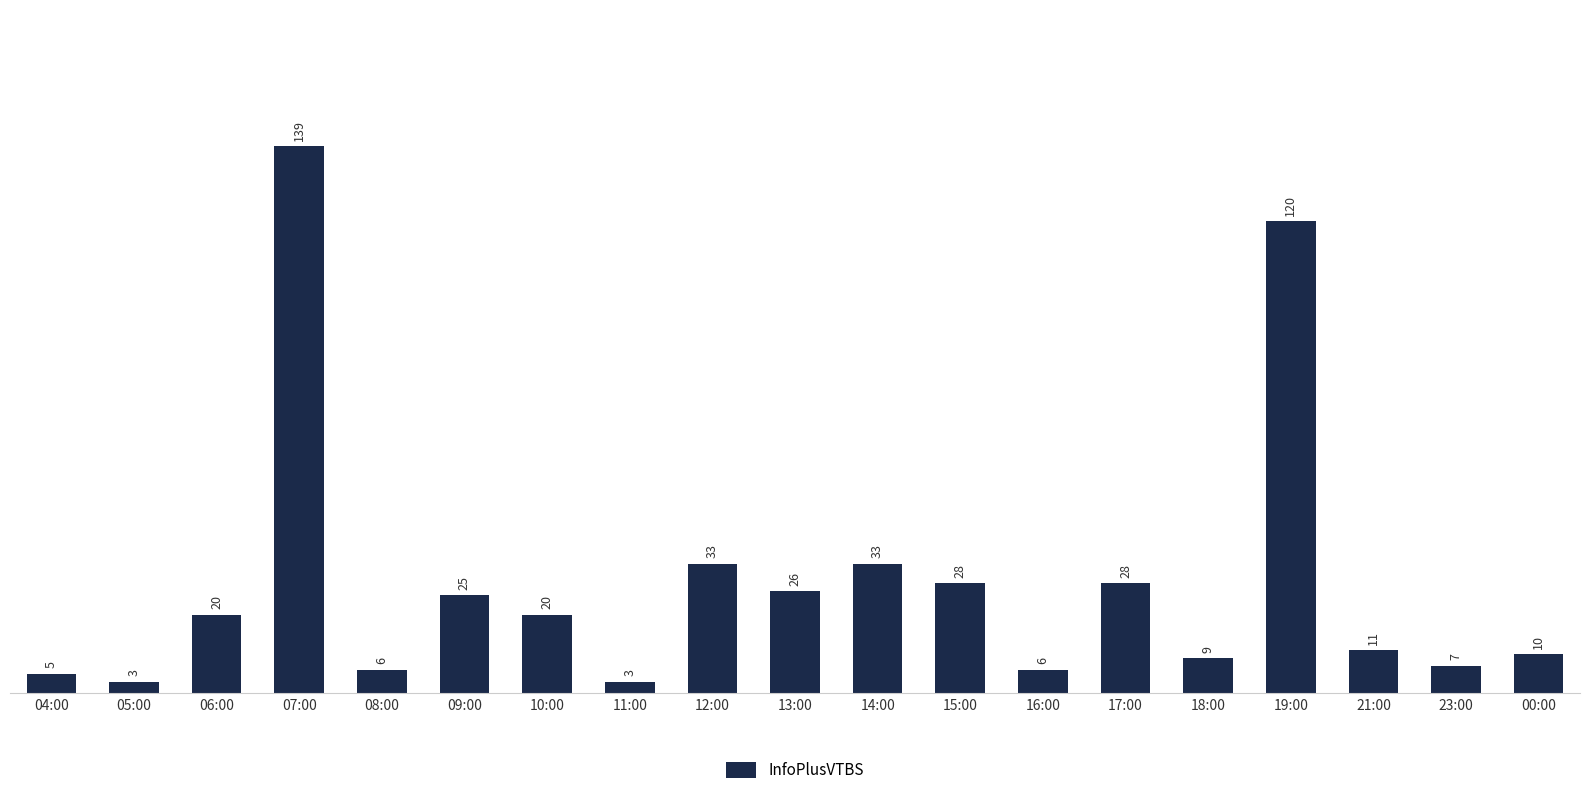

What is the sum of all values?

532